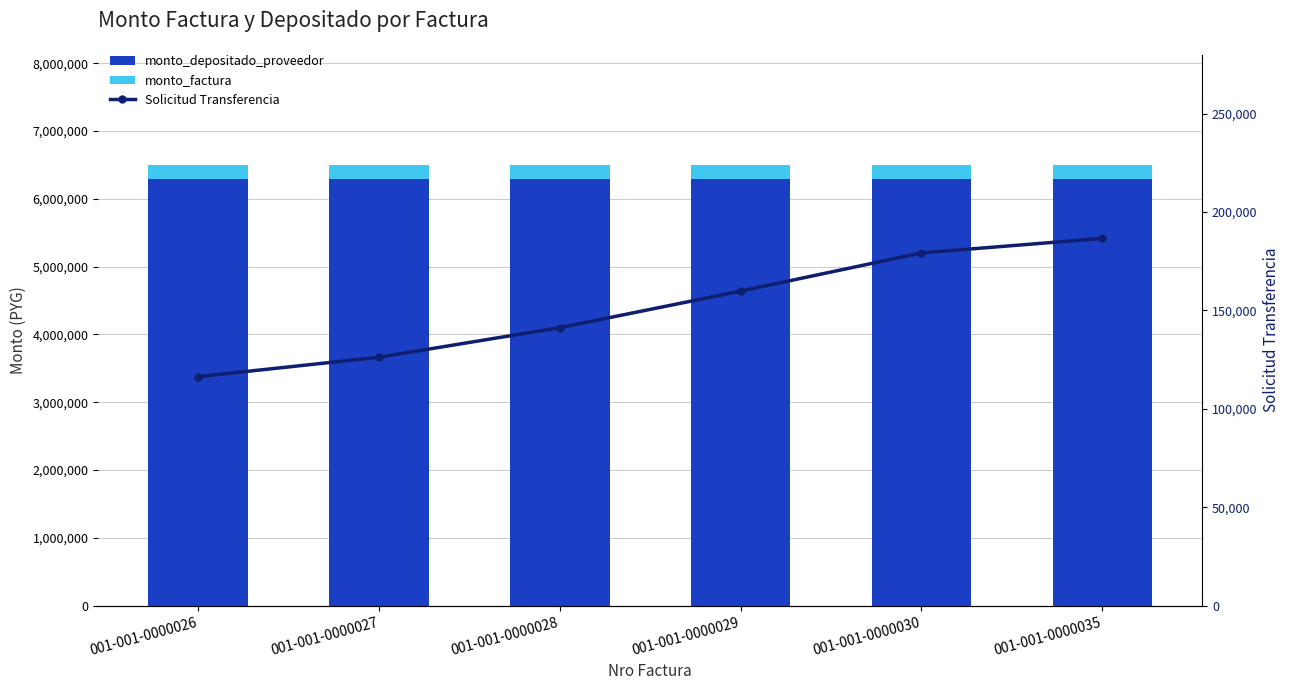

What is the spread (max minus min) of values at 001-001-0000028?

6157865